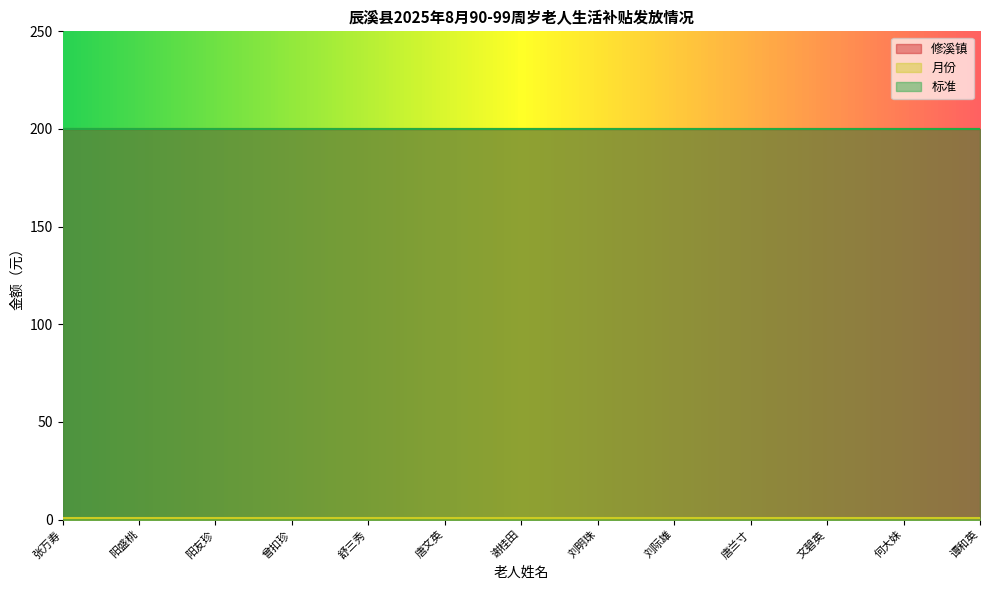

What is the label of the 2nd point from the right?

何大妹